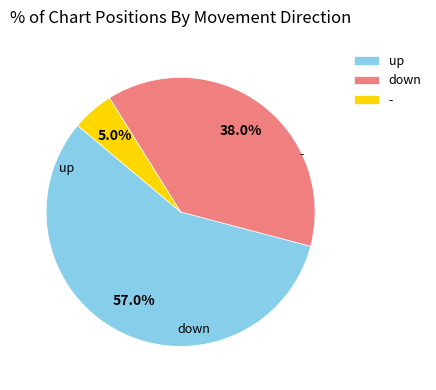

Which category has the smallest portion of the pie?

-